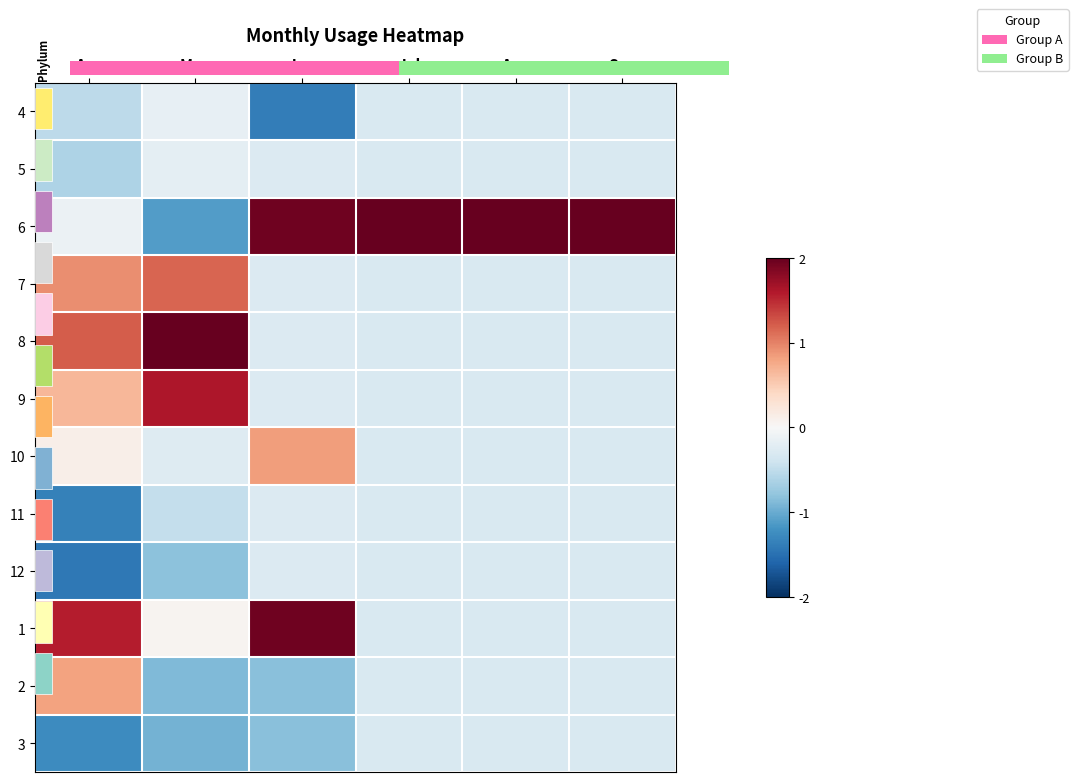

Which series changed the most between Jun and Jul?

1